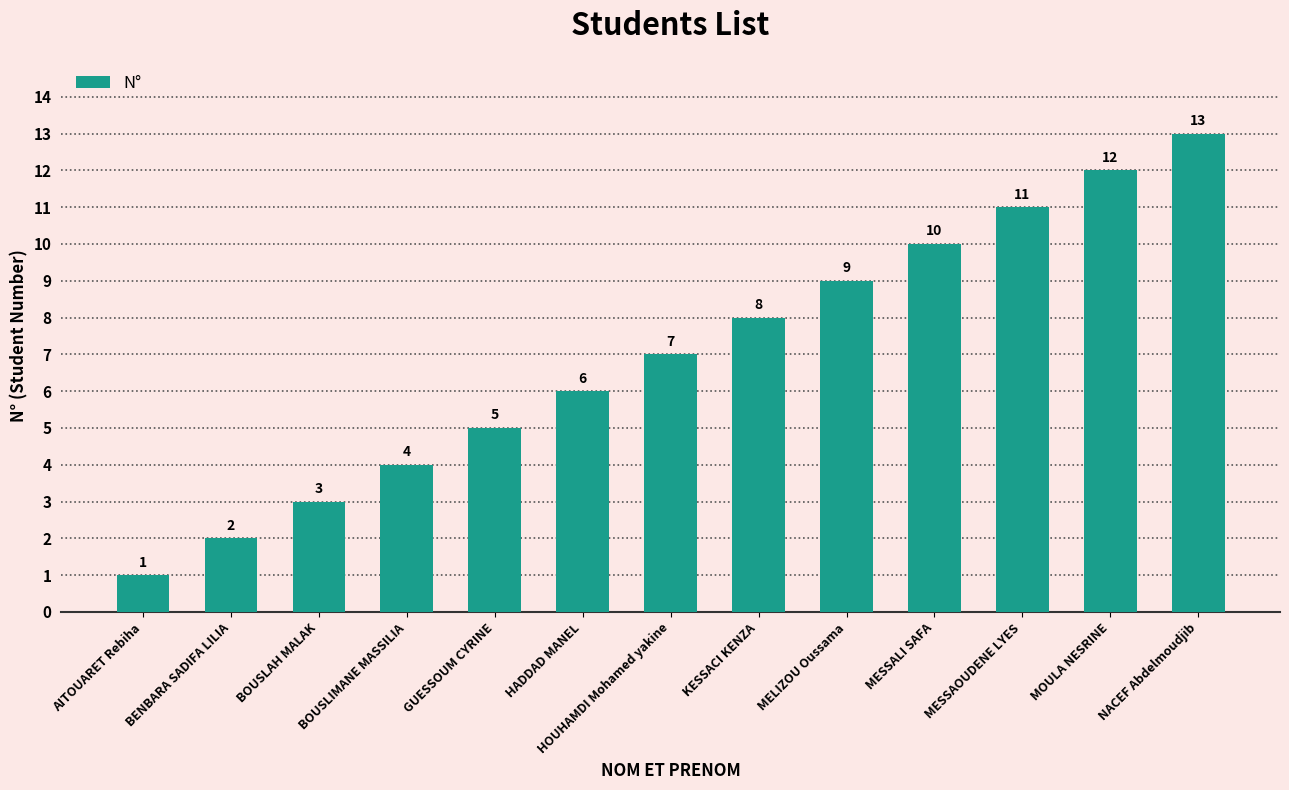

What is the greatest value displayed?

13